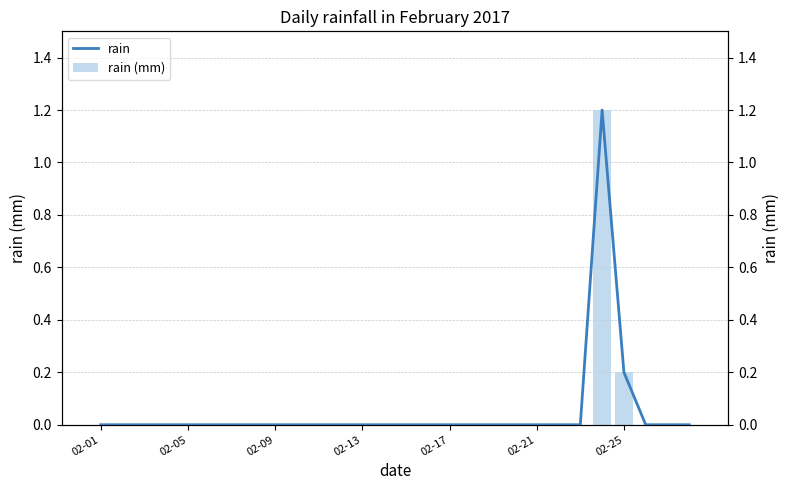

How many values in rain are above zero?

2